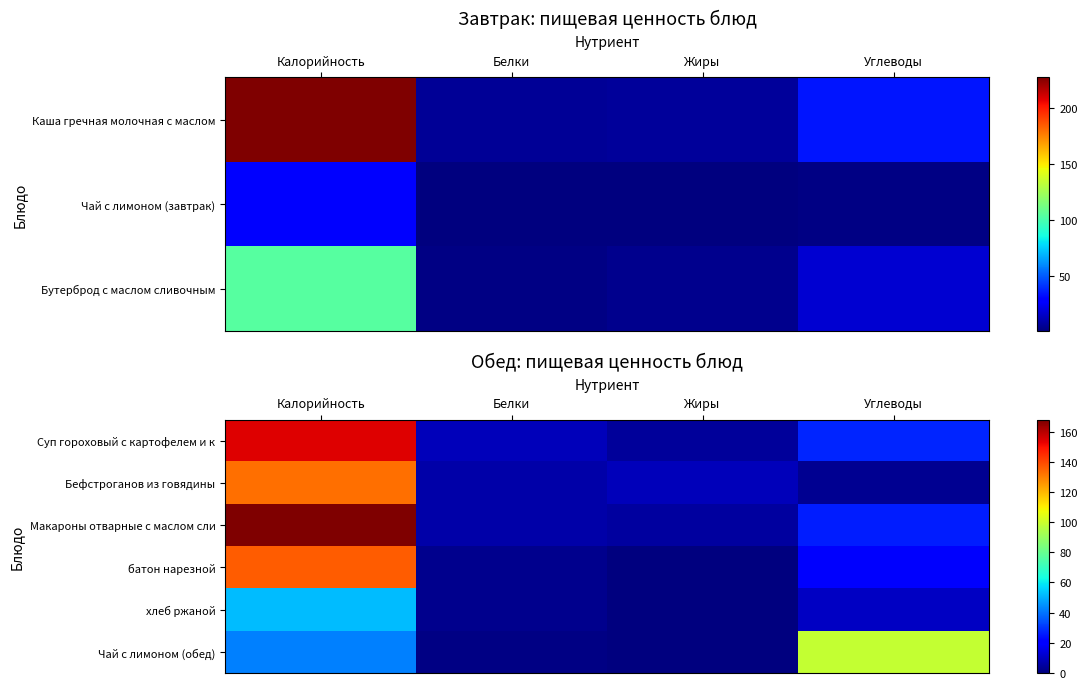

At which label does Бефстроганов из говядины reach its minimum?

Углеводы